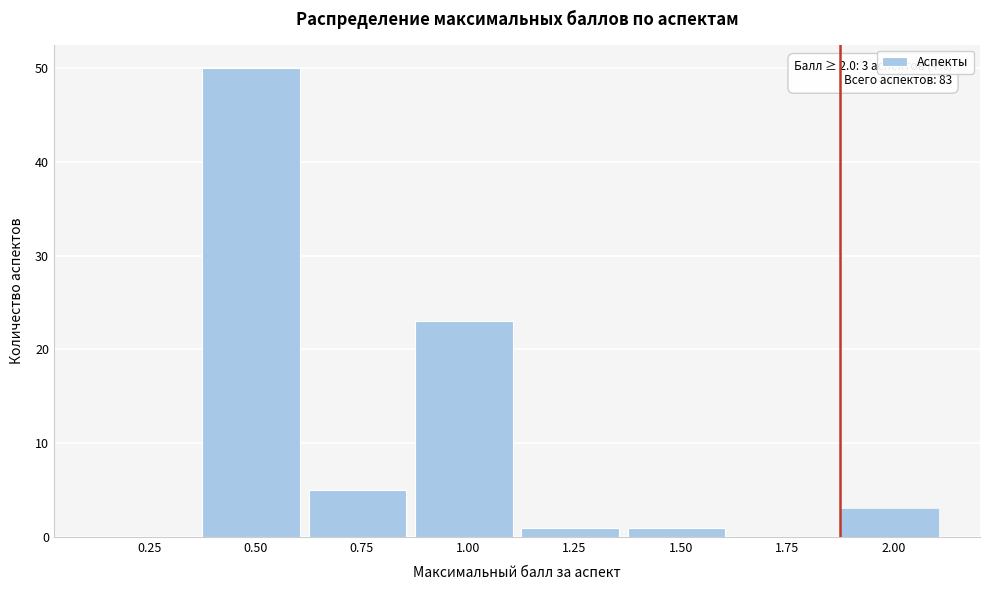

Reading left to right, what are all the values shown in this chart?

0.25=0	0.50=50	0.75=5	1.00=23	1.25=1	1.50=1	1.75=0	2.00=3